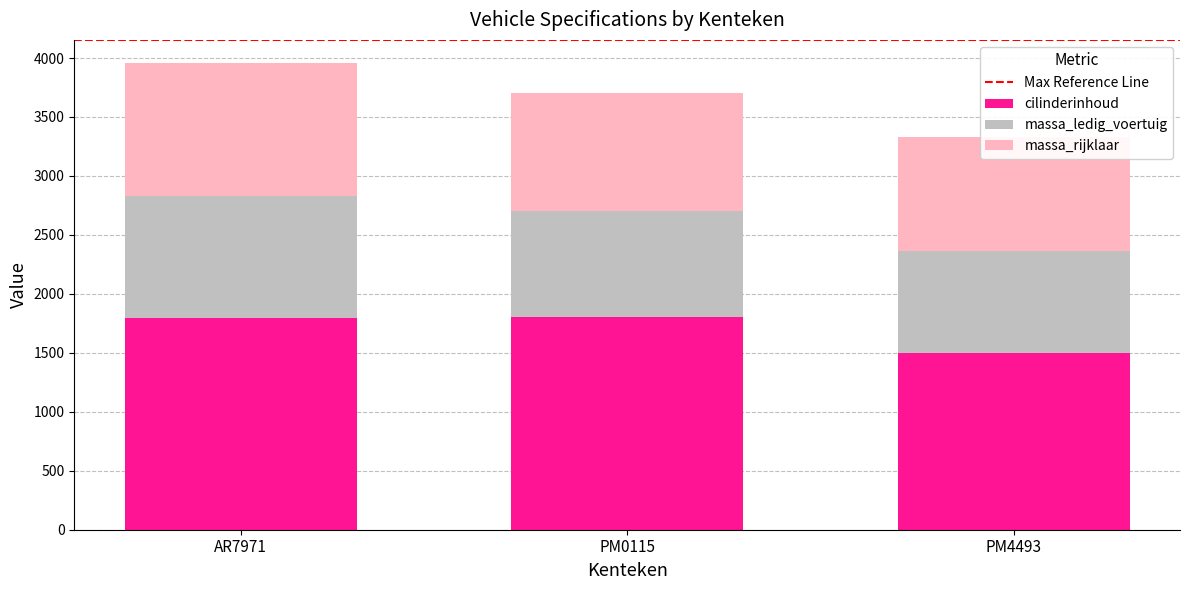

Between PM0115 and PM4493, which series saw the biggest shift?

cilinderinhoud